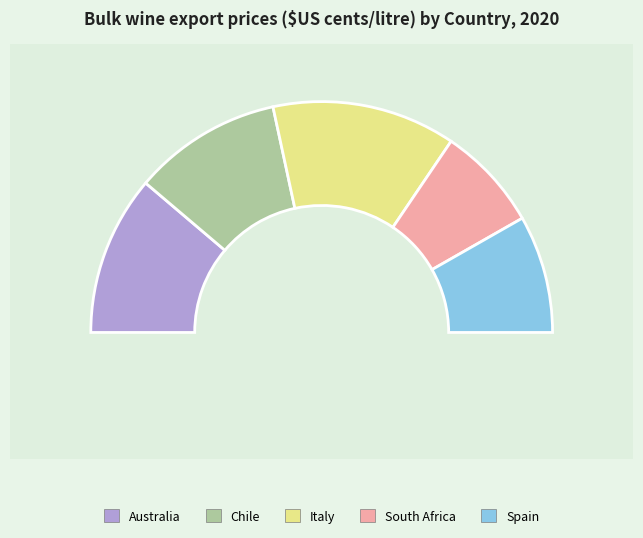

Is Italy the majority of the pie?

No